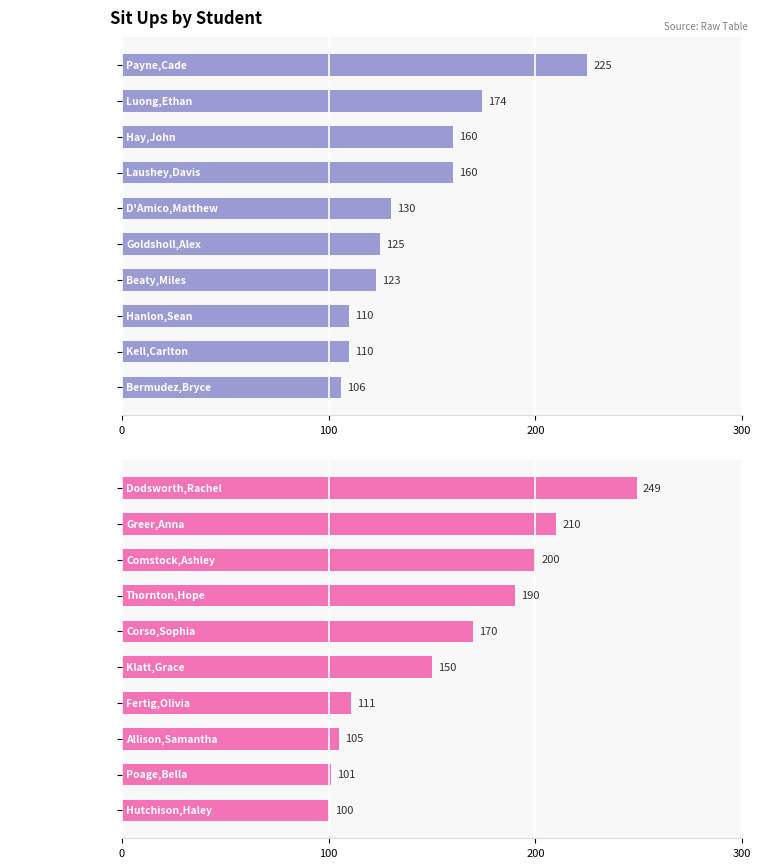

What is the maximum value shown in the chart?

249